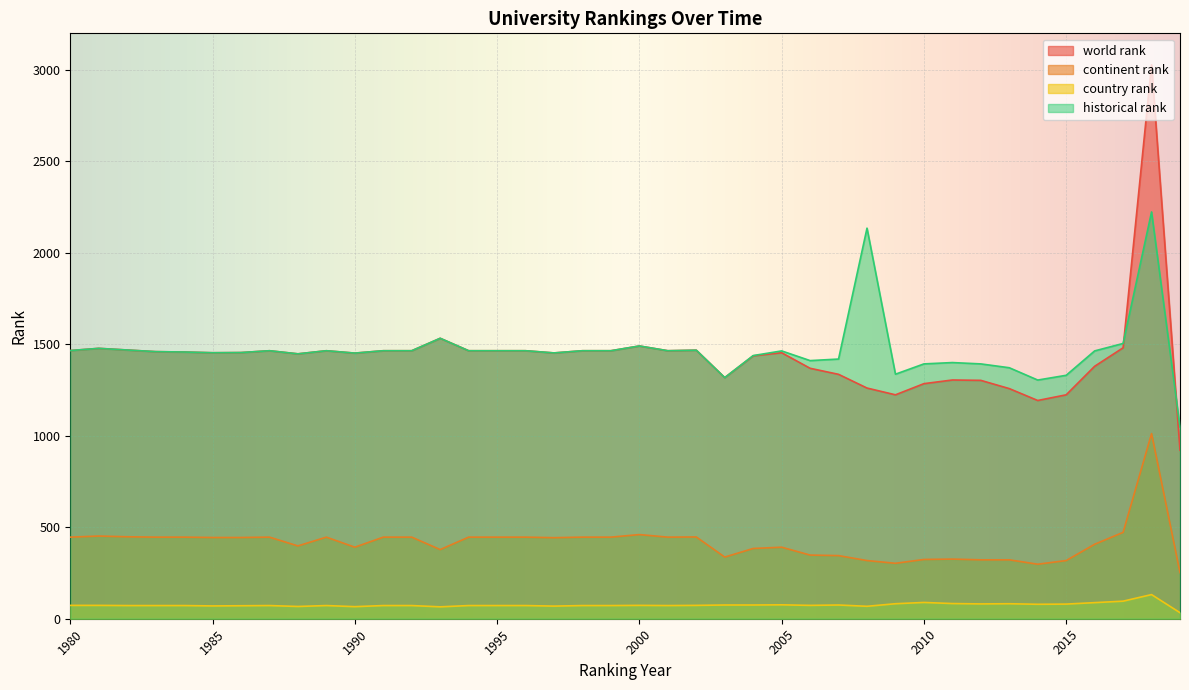

Reading left to right, what are all the values shown in this chart?

world rank: 1466.0	1478.0	1469.0	1460.0	1458.0	1454.0	1455.0	1465.0	1448.0	1465.0	1452.0	1465.0	1465.0	1533.0	1465.0	1465.0	1465.0	1453.0	1465.0	1465.0	1491.0	1465.0	1468.0	1318.0	1437.0	1454.0	1369.0	1336.0	1261.0	1224.0	1285.0	1305.0	1303.0	1258.0	1193.0	1224.0	1380.0	1481.0	3028.0	921.0
continent rank: 446.0	452.0	448.0	446.0	446.0	444.0	444.0	446.0	398.0	446.0	391.0	446.0	446.0	378.0	446.0	446.0	446.0	443.0	446.0	446.0	460.0	446.0	447.0	337.0	384.0	391.0	348.0	345.0	318.0	303.0	324.0	326.0	322.0	322.0	298.0	318.0	407.0	472.0	1012.0	252.0
country rank: 73.0	73.0	72.0	72.0	72.0	70.0	71.0	72.0	67.0	72.0	66.0	72.0	72.0	65.0	72.0	72.0	72.0	69.0	72.0	72.0	73.0	72.0	73.0	75.0	75.0	76.0	73.0	75.0	68.0	82.0	89.0	83.0	81.0	82.0	79.0	80.0	88.0	96.0	132.0	33.0
historical rank: 1466.0	1478.0	1469.0	1460.0	1458.0	1454.0	1455.0	1465.0	1448.0	1465.0	1452.0	1465.0	1465.0	1533.0	1465.0	1465.0	1465.0	1453.0	1465.0	1465.0	1491.0	1465.0	1468.0	1318.0	1438.5	1464.0	1411.0	1419.5	2135.0	1336.7	1393.0	1400.3	1393.0	1372.0	1304.7	1330.7	1464.0	1504.7	2223.7	1047.5